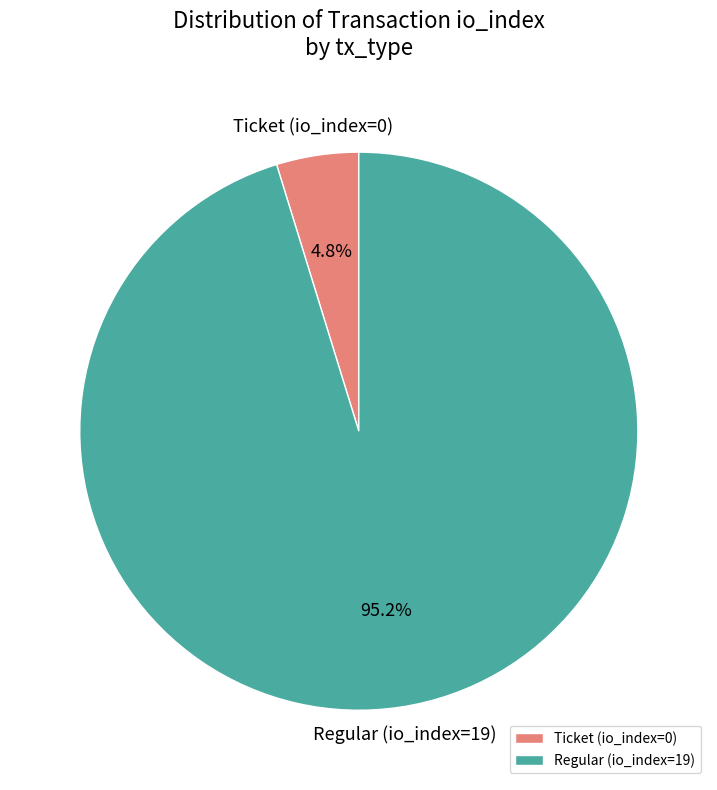

Rank the categories by value from lowest to highest.

Ticket (io_index=0), Regular (io_index=19)